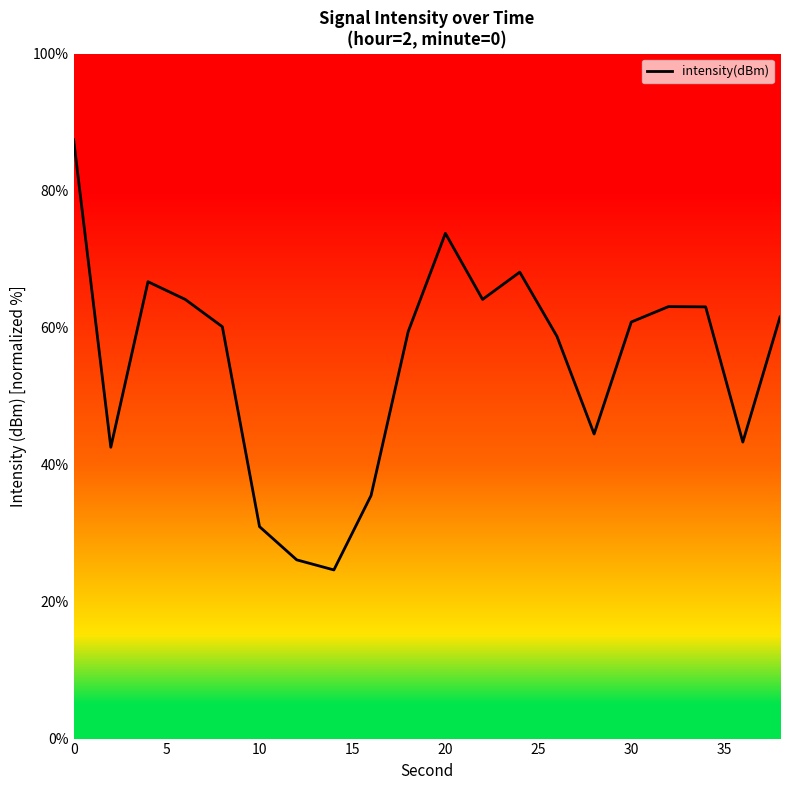

What is the maximum value shown in the chart?

87.4